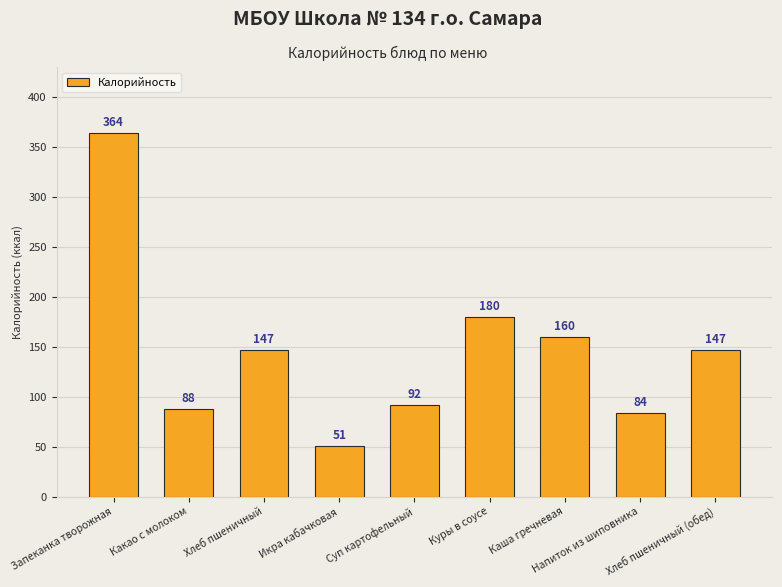

Which category has the highest value across all series?

Запеканка творожная